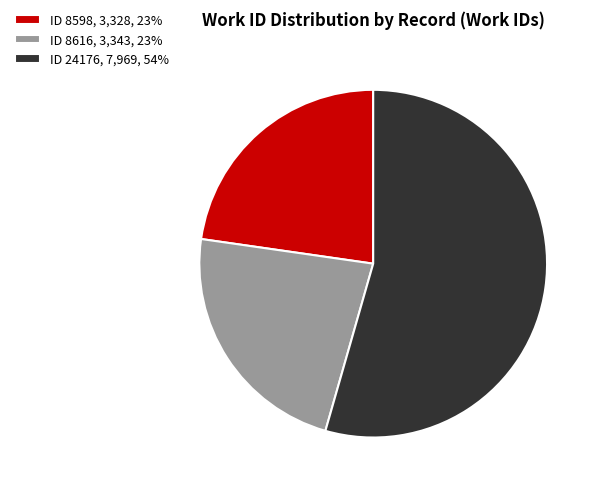

Do ID 24176, 7,969, 54% and ID 8616, 3,343, 23% together represent more than half of the pie?

Yes